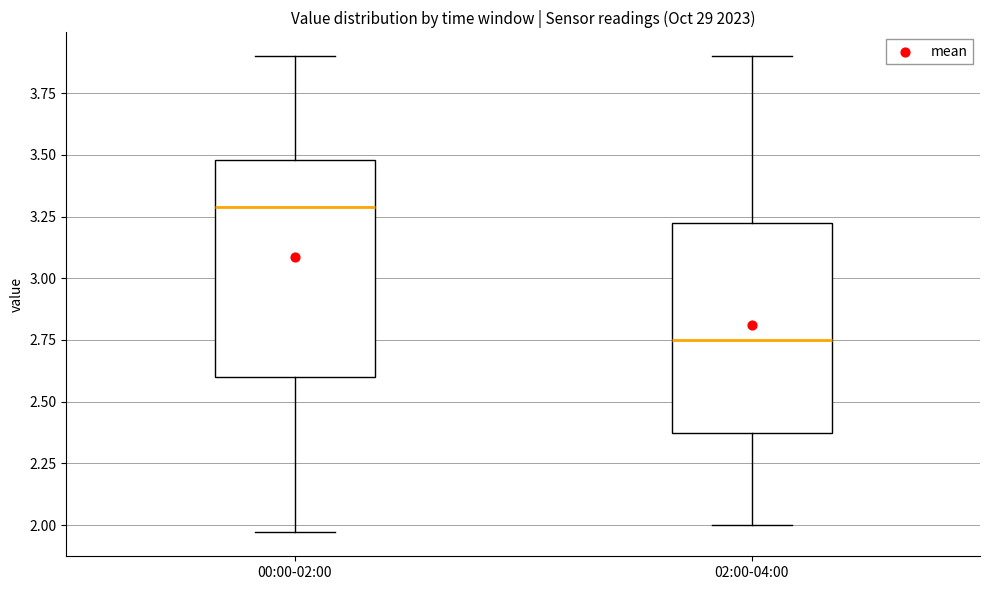

Reading left to right, transcribe this box plot: for each box, give where its median line is, the range the box spans, and where its two whiskers end, as read against the y-axis. The values are not printed on the chart, so give them approximately, as read against the axis.

00:00-02:00: median 3.30, box 2.60 to 3.50, whiskers 1.95 to 3.90
02:00-04:00: median 2.75, box 2.40 to 3.25, whiskers 2.00 to 3.90